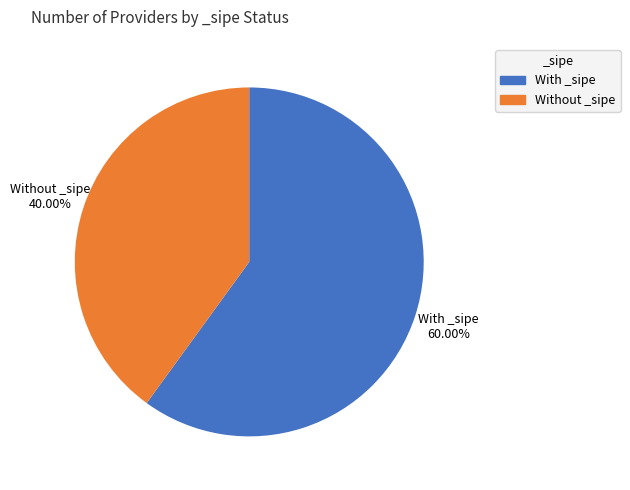

Which slice represents more than half of the pie?

With _sipe